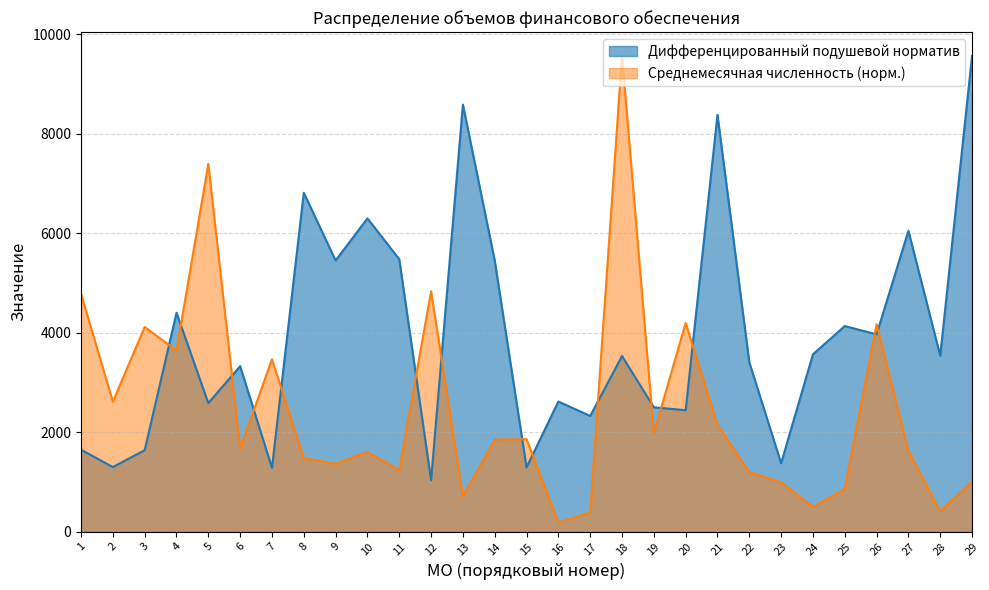

Which series has the largest range (max minus min)?

Среднемесячная численность (норм.)